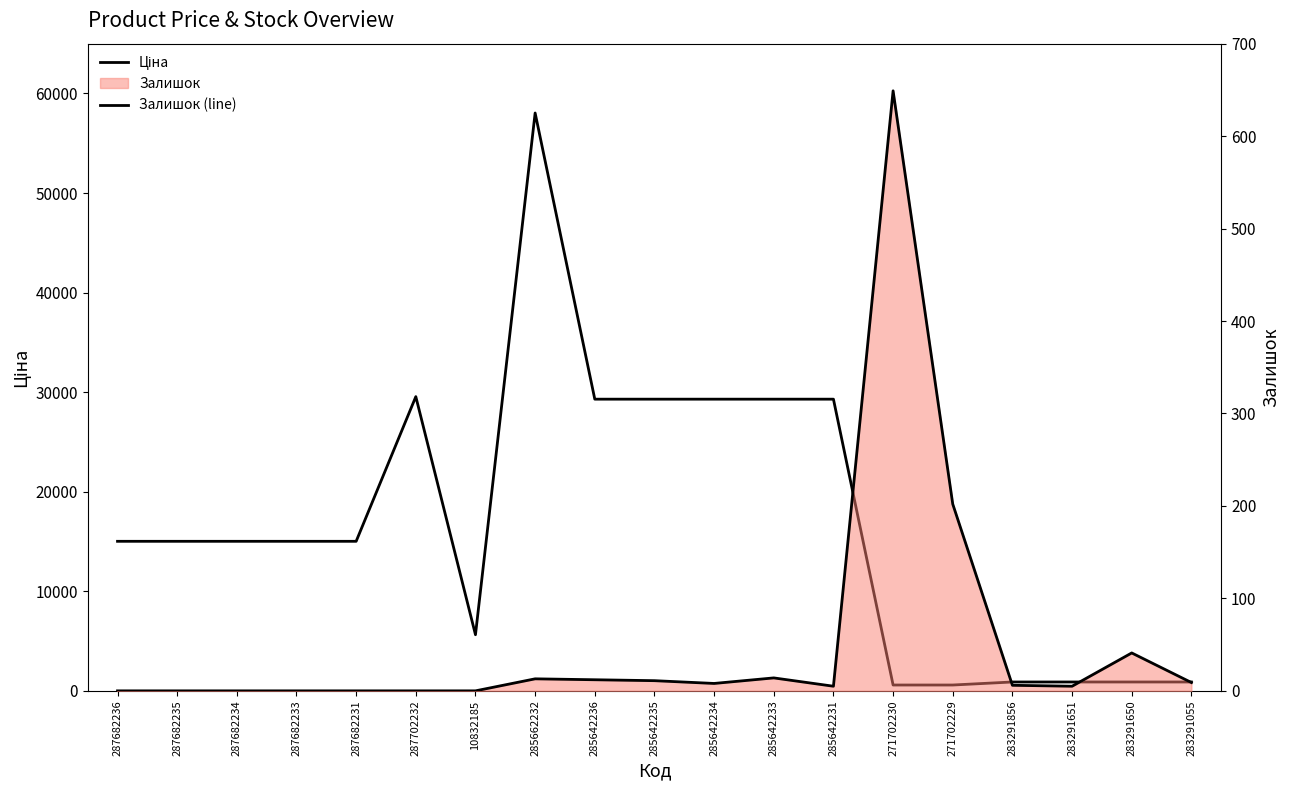

Which category has the lowest value across all series?

287682236